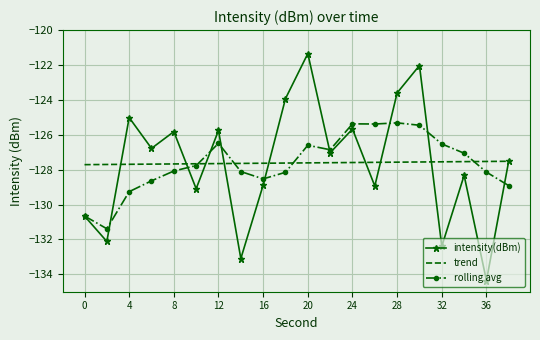

Rank the series by their maximum value, from lowest to highest.

trend, rolling avg, intensity(dBm)